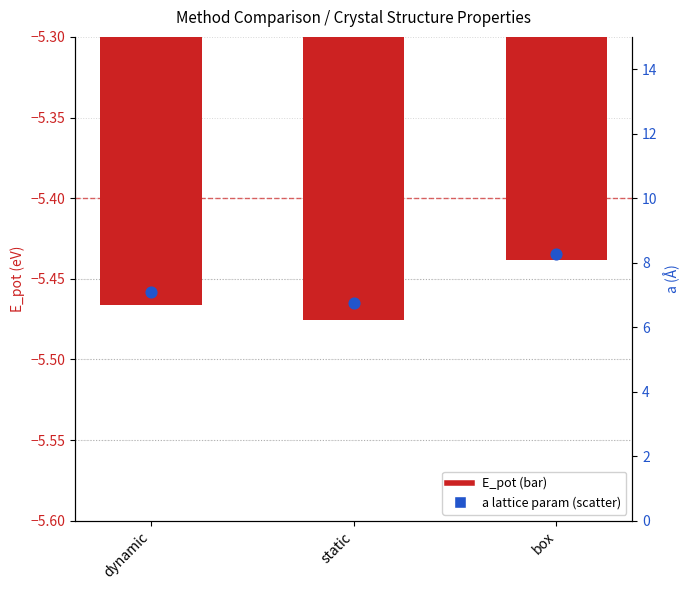

Is the value of E_pot (mean) at box greater than the value of a (mean) at box?

No